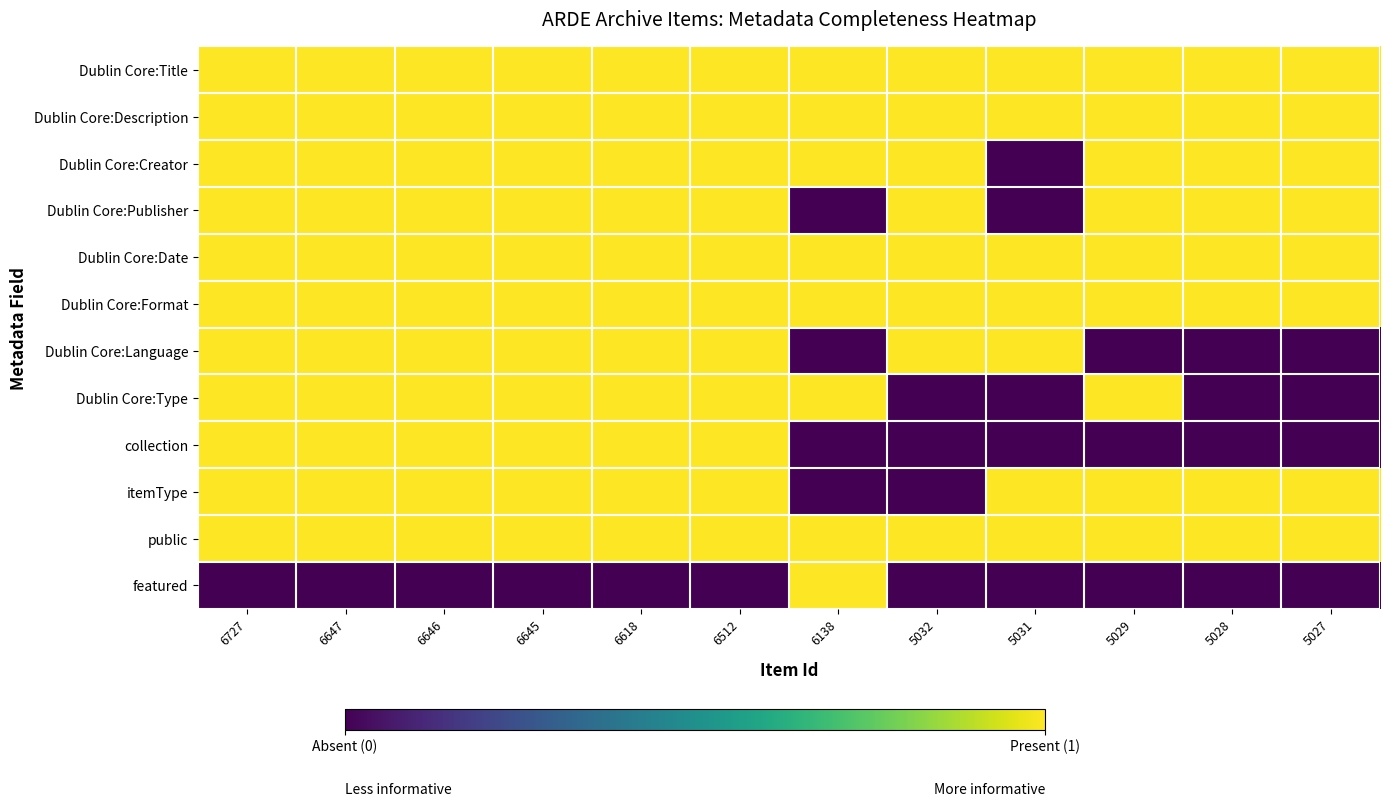

How many categories are shown in the chart?

12